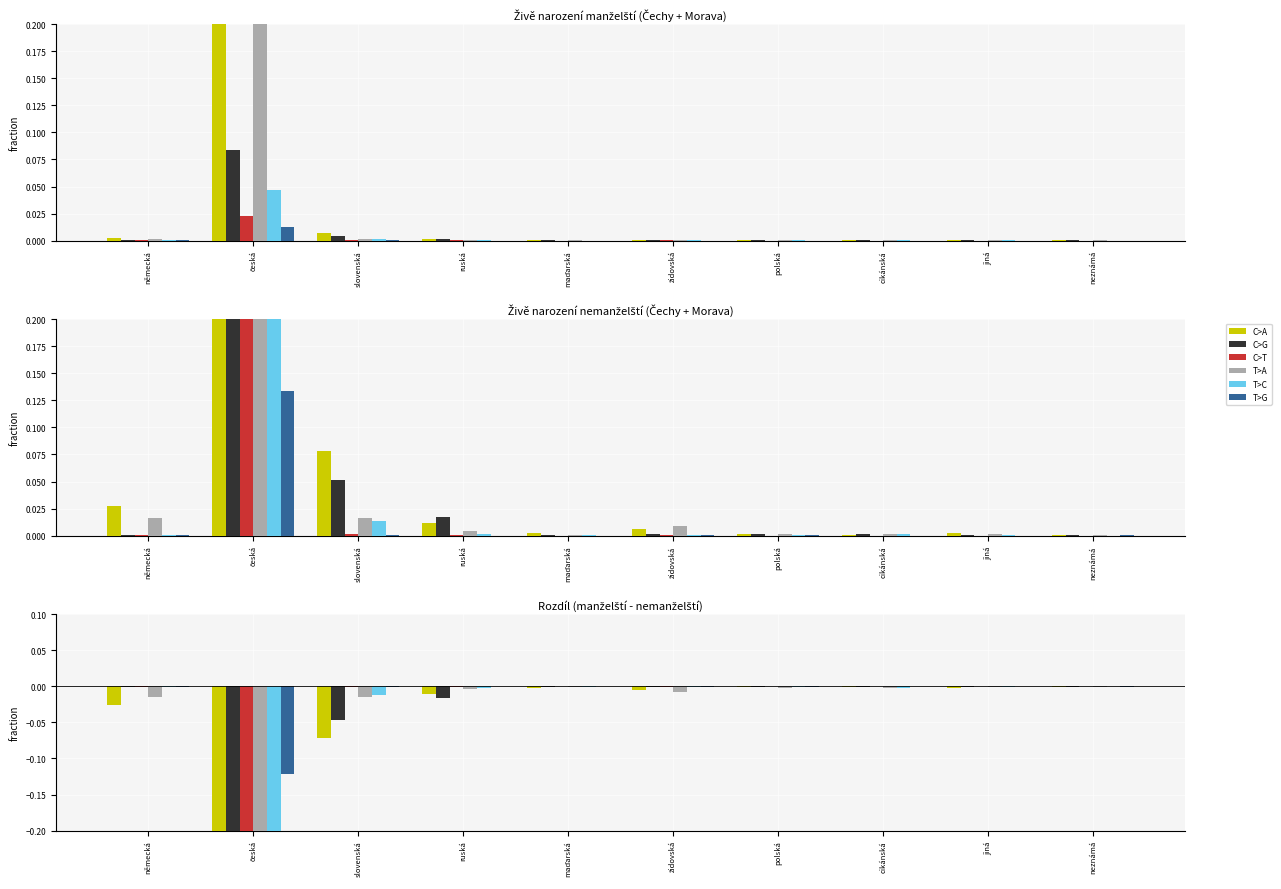

List the series in order of their peak value, lowest first.

T>A, C>G, C>A, C>T, T>C, T>G